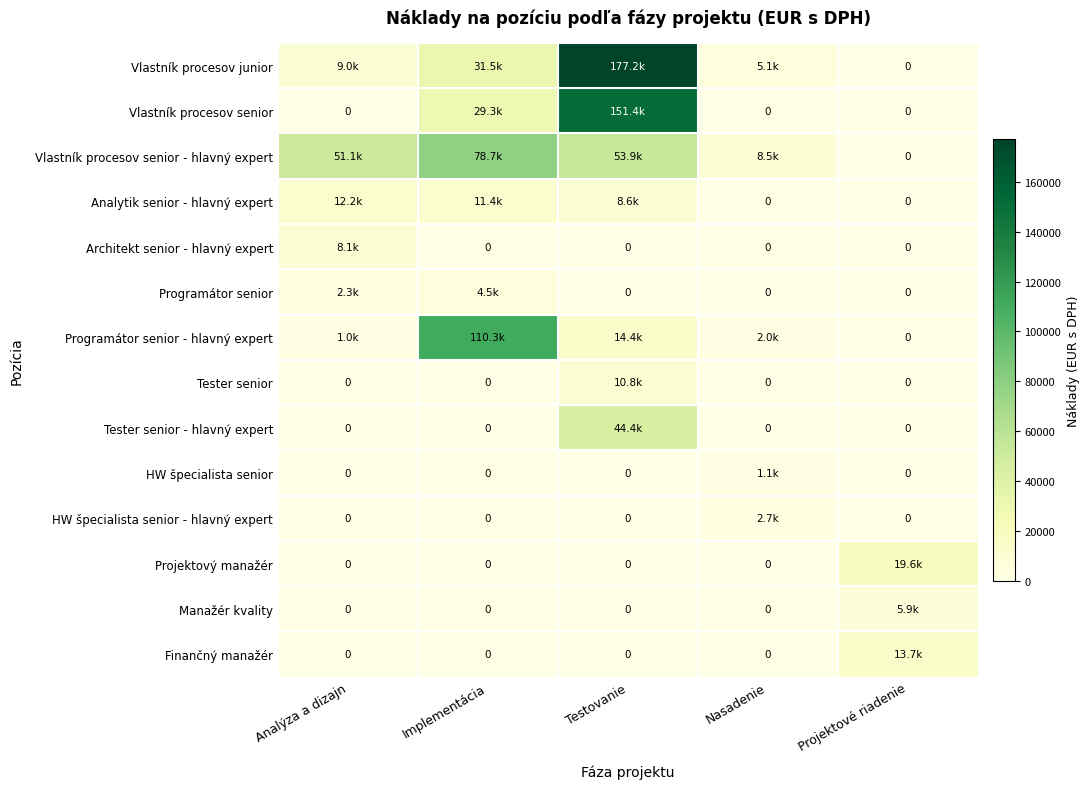

The Architekt senior - hlavný expert series shows 0.0 at Testovanie. True or false?

True